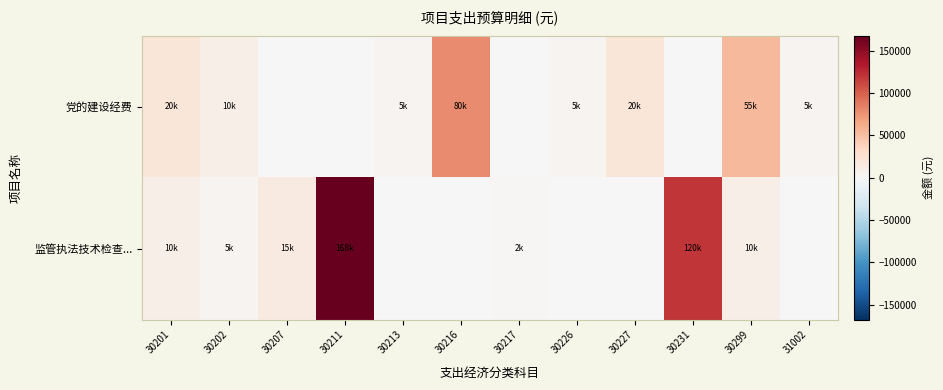

Reading left to right, extract all data points from this chart.

党的建设经费: 30201=20000	30202=10000	30207=0	30211=0	30213=5000	30216=80000	30217=0	30226=5000	30227=20000	30231=0	30299=55000	31002=5000
监管执法技术检查...: 30201=10000	30202=5000	30207=15000	30211=168000	30213=0	30216=0	30217=2000	30226=0	30227=0	30231=120000	30299=10000	31002=0